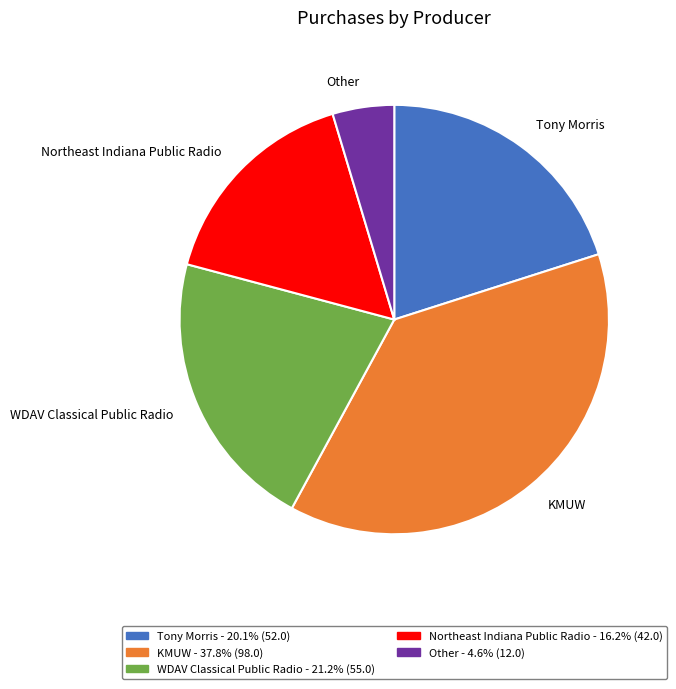

Rank the categories by value from highest to lowest.

KMUW, WDAV Classical Public Radio, Tony Morris, Northeast Indiana Public Radio, Other